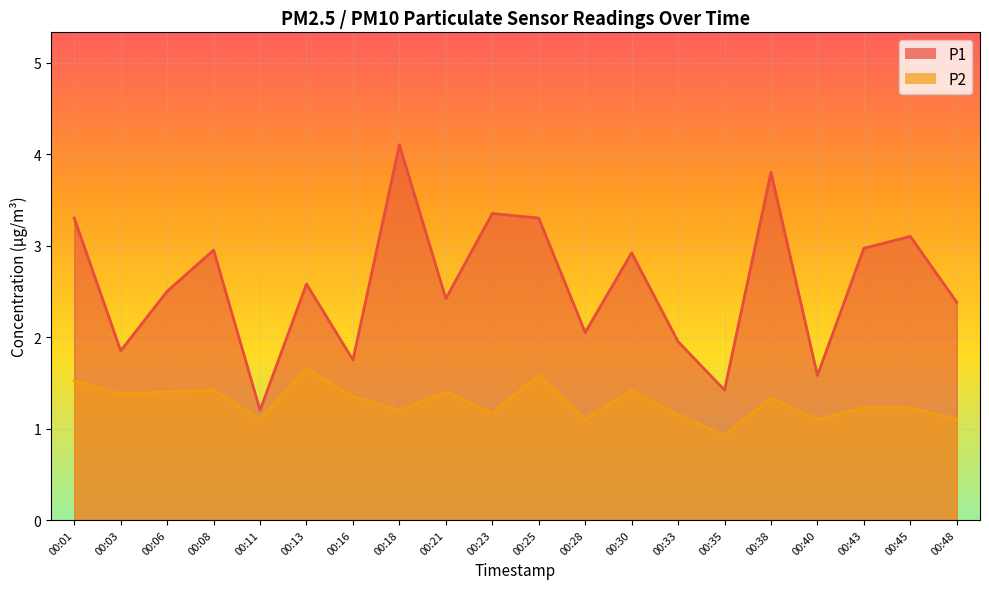

At which label does P1 first exceed 2?

00:01